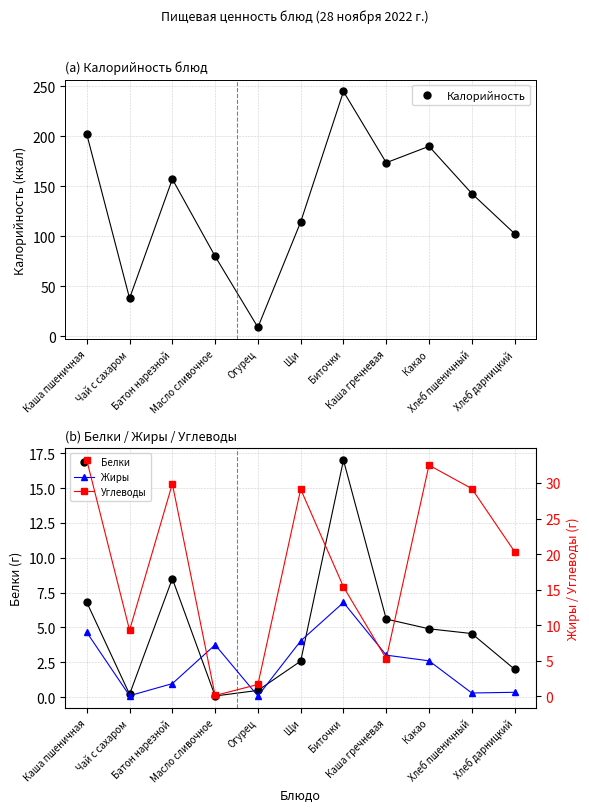

Where does the Углеводы series first go above 20?

Каша пшеничная